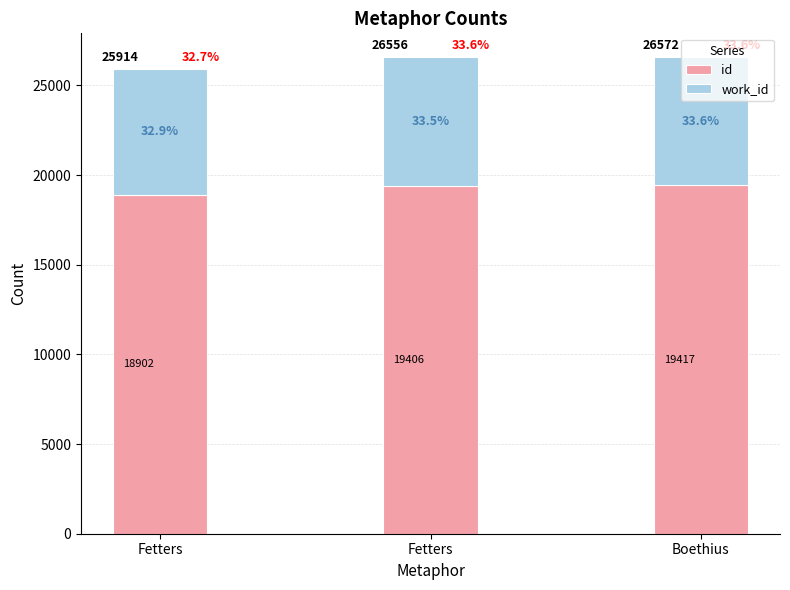

Are the bars horizontal?

No